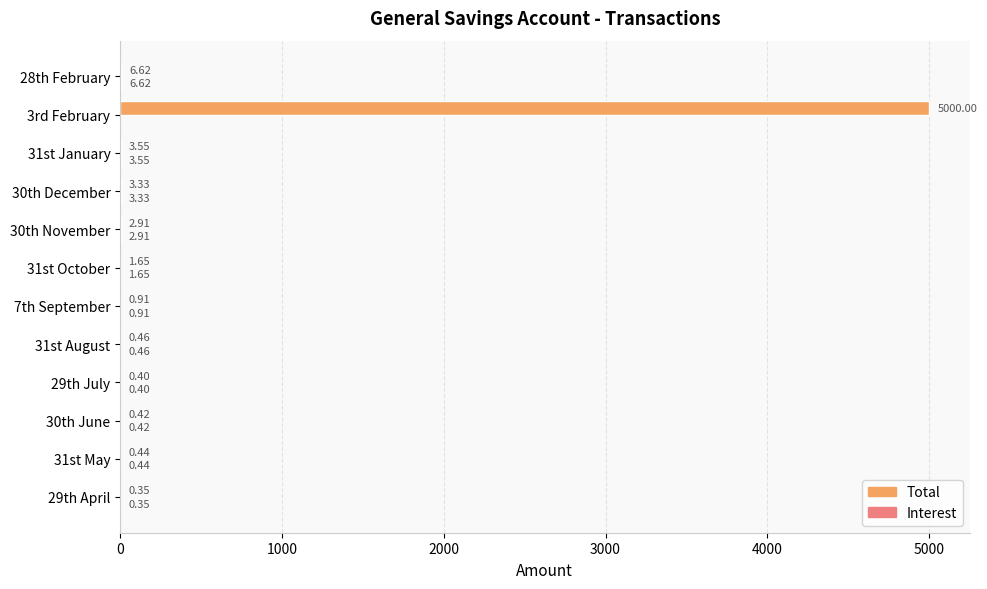

At which category is the sum across all series the highest?

3rd February